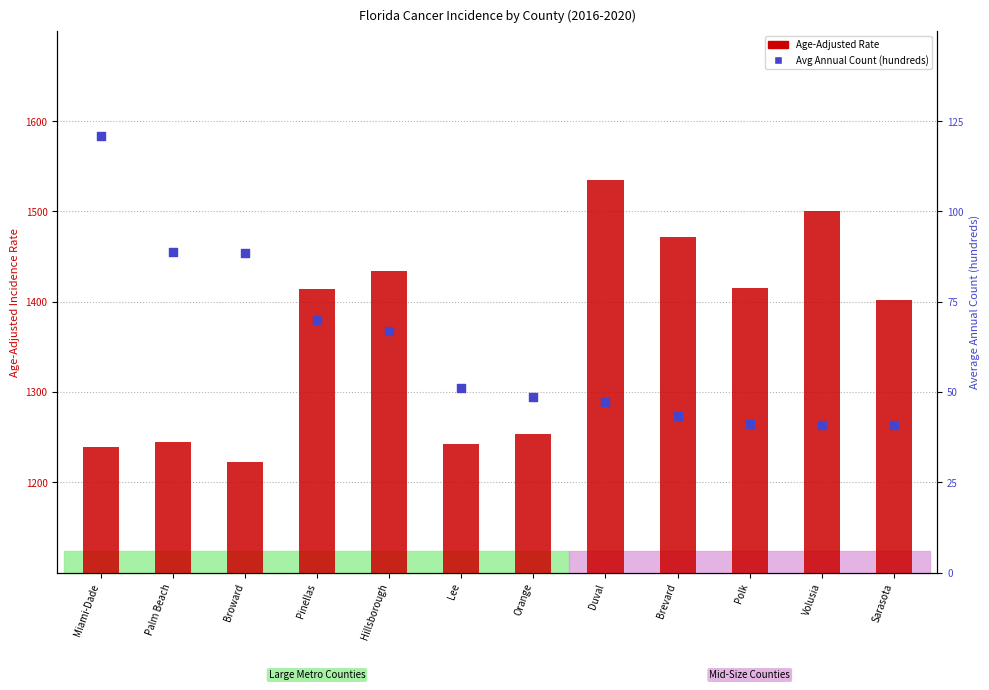

Which series reaches the minimum Y coordinate?

Avg Annual Count (hundreds)